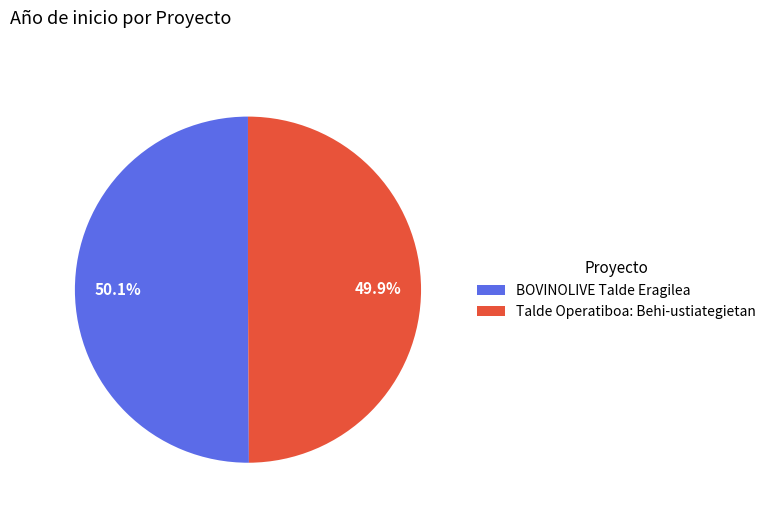

How many segments does this pie chart have?

2